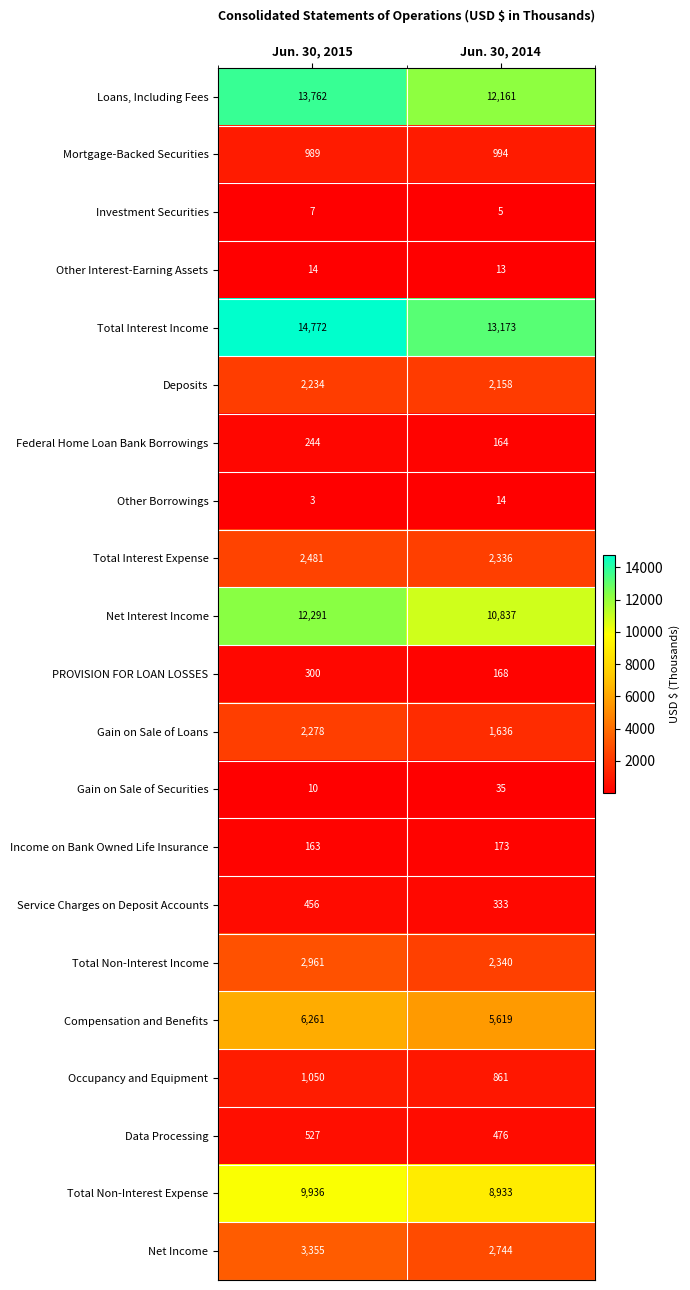

The value of Total Non-Interest Expense at Jun. 30, 2014 is 8933. True or false?

True